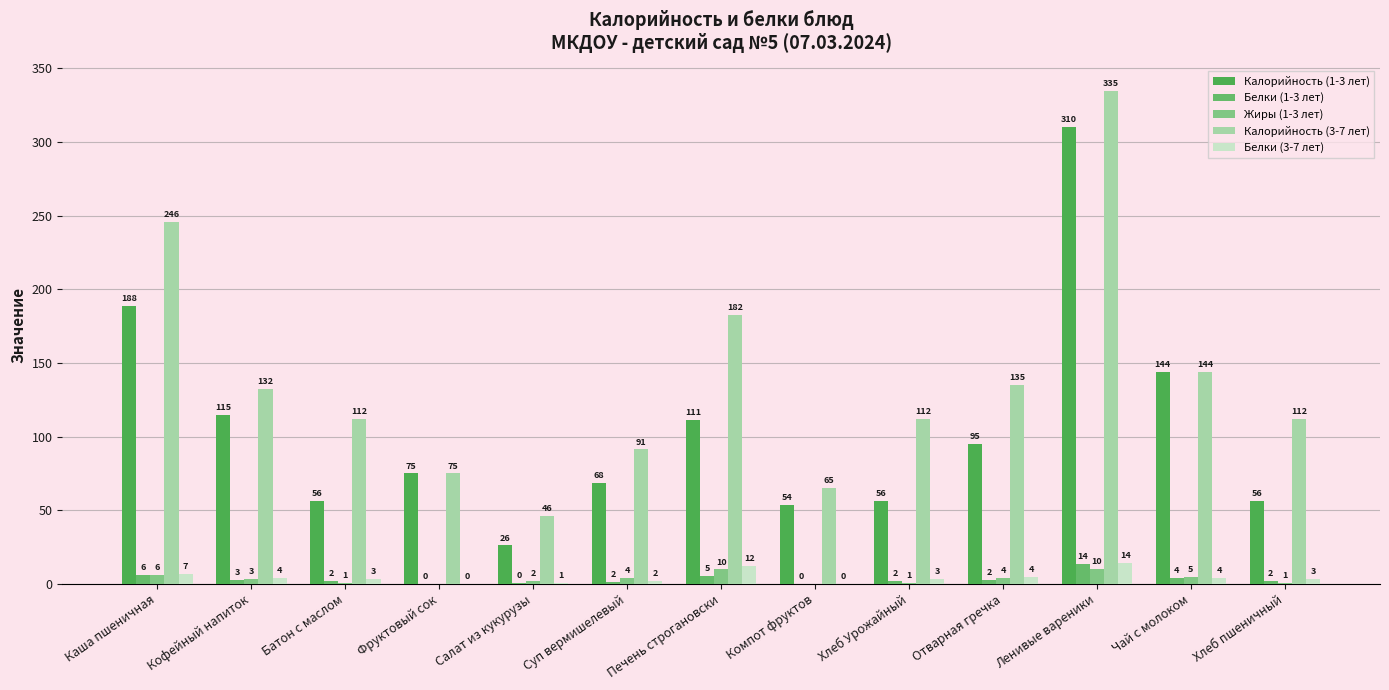

Is it true that Жиры (1-3 лет) equals 2.0 at Салат из кукурузы?

True